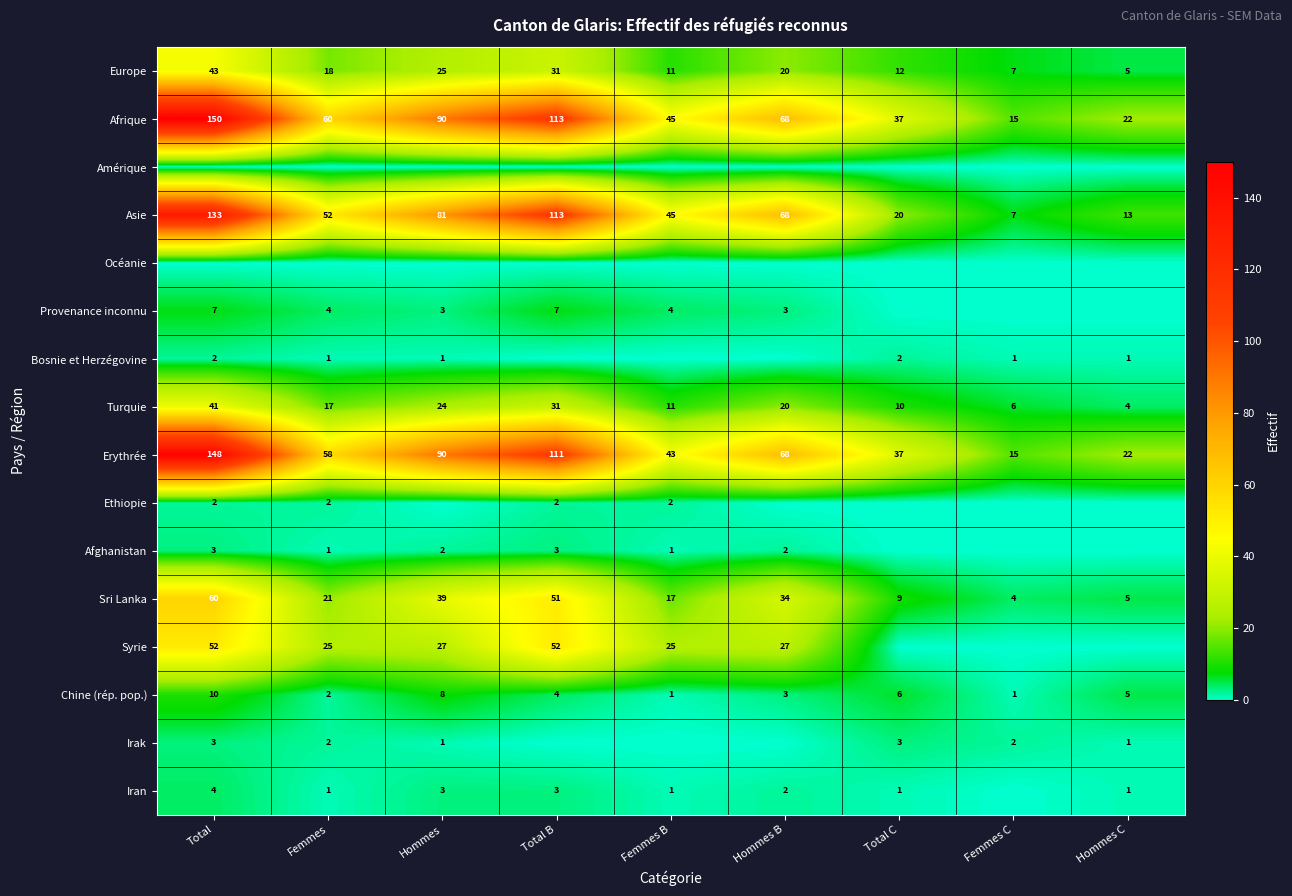

At which category does the chart reach its peak across all series?

Total